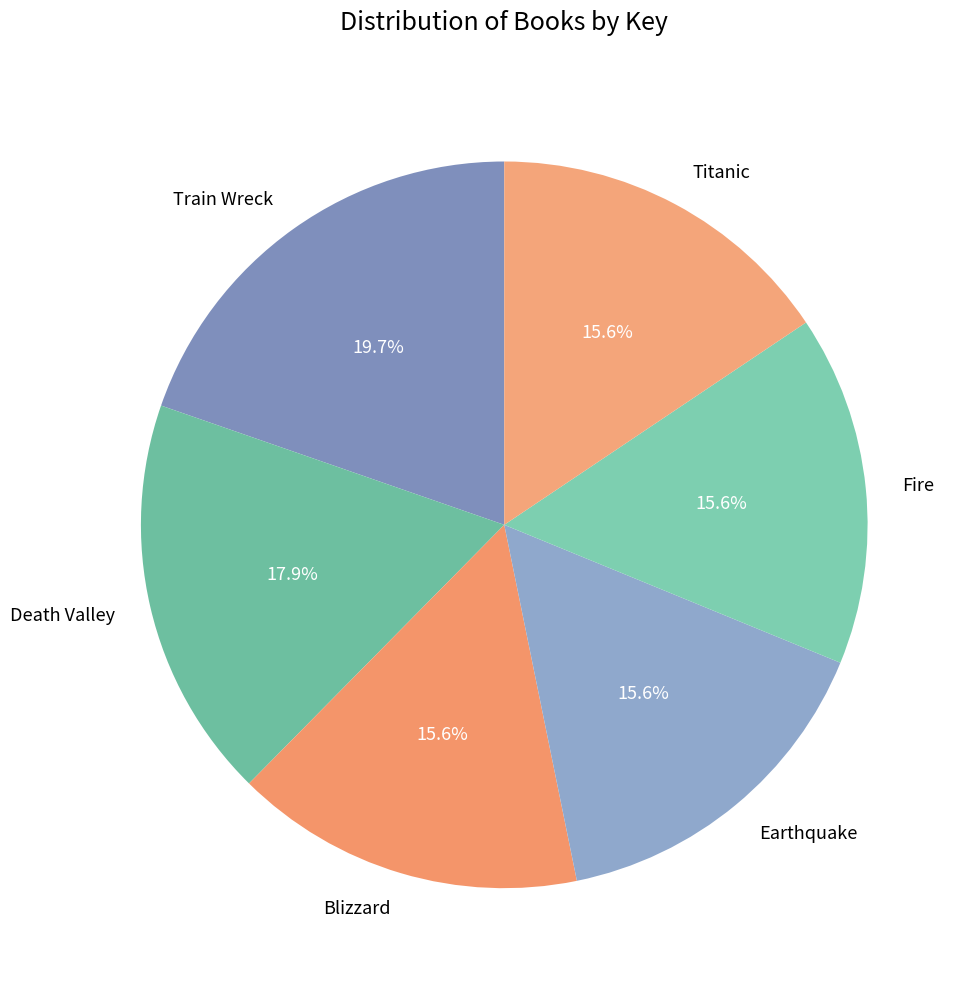

Is Earthquake the majority of the pie?

No